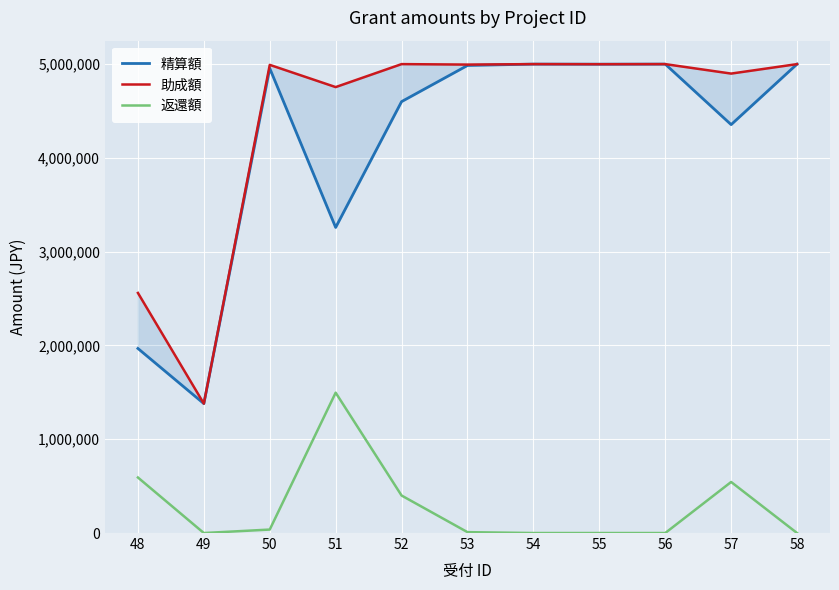

What is the difference between the maximum and second lowest values in the 助成額 series?

2440000